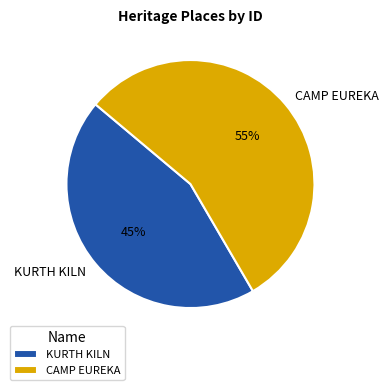

Which slice is the largest?

CAMP EUREKA